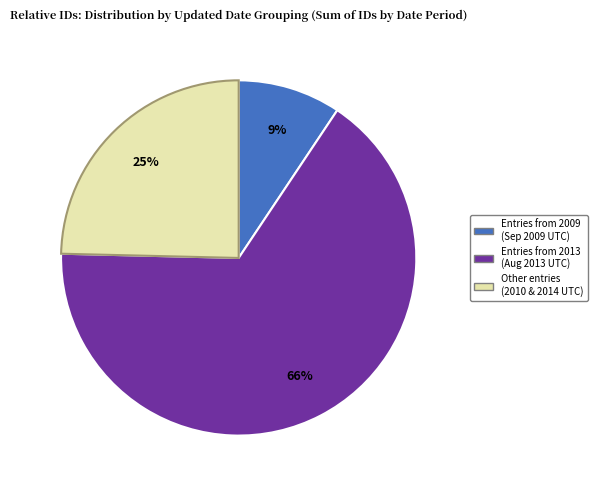

To the nearest percent, what is the average slice percentage?

33%